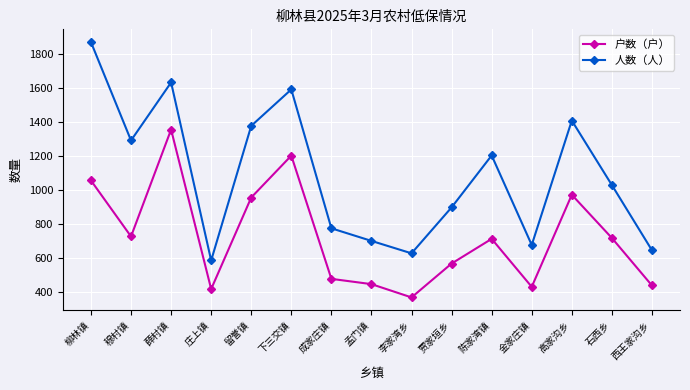

What is the value of the 户数（户） point at the 7th from the left?

477